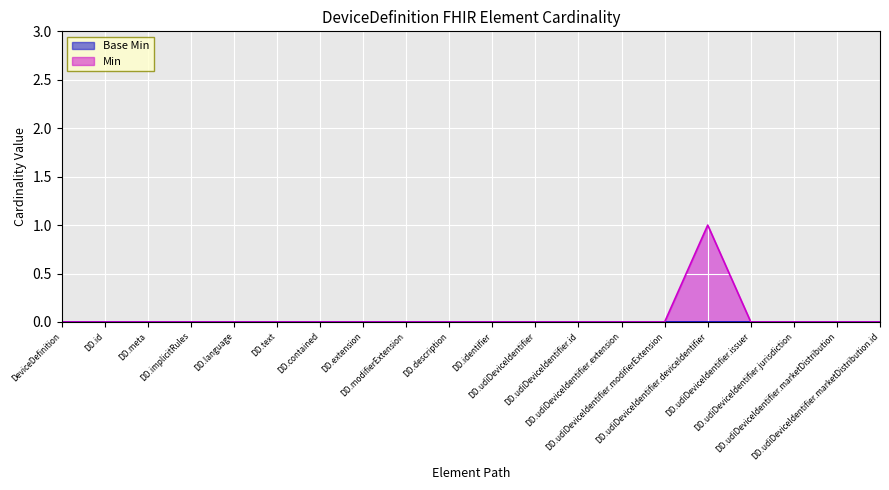

At which label is the value closest to 0?

DeviceDefinition